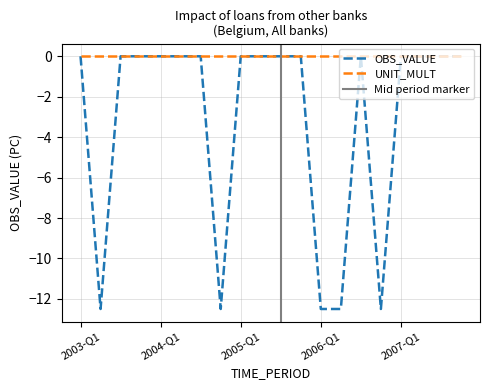

What is the average value?

-3.1